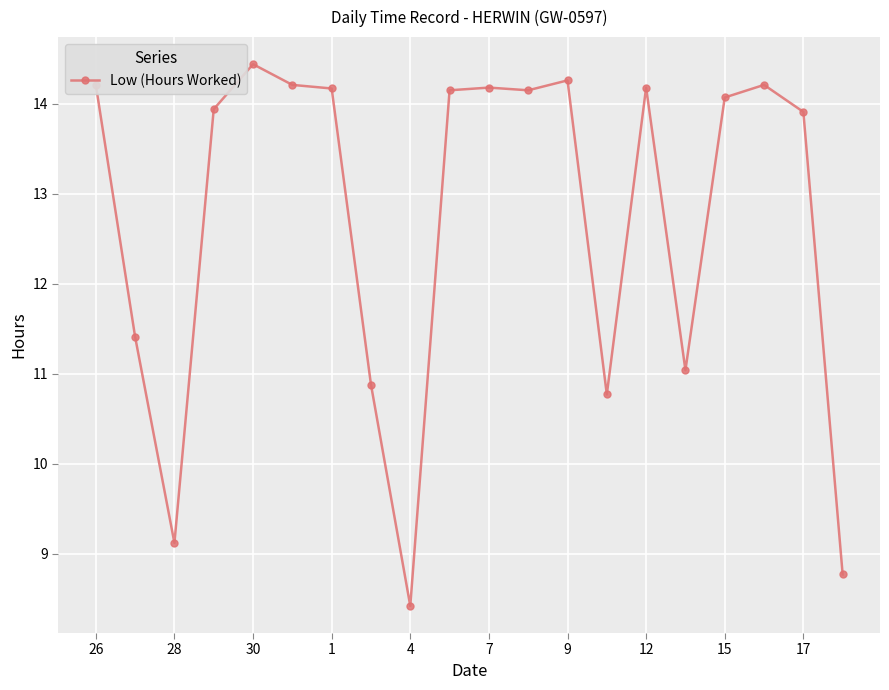

What is the value of the 18th point from the left?

14.2